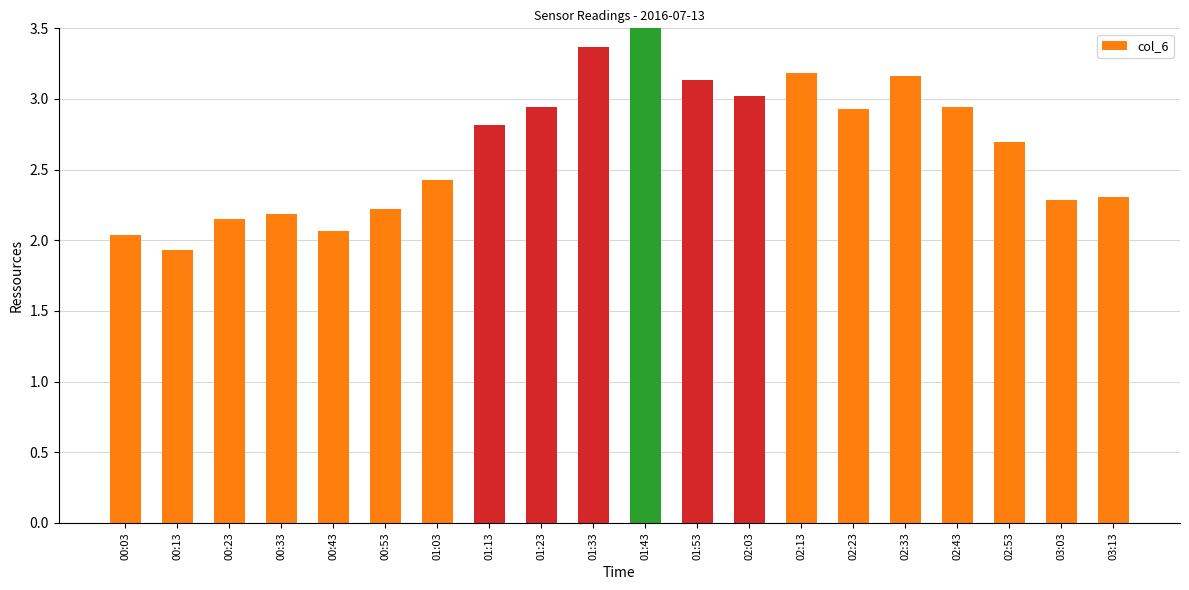

Does the chart contain any negative values?

No